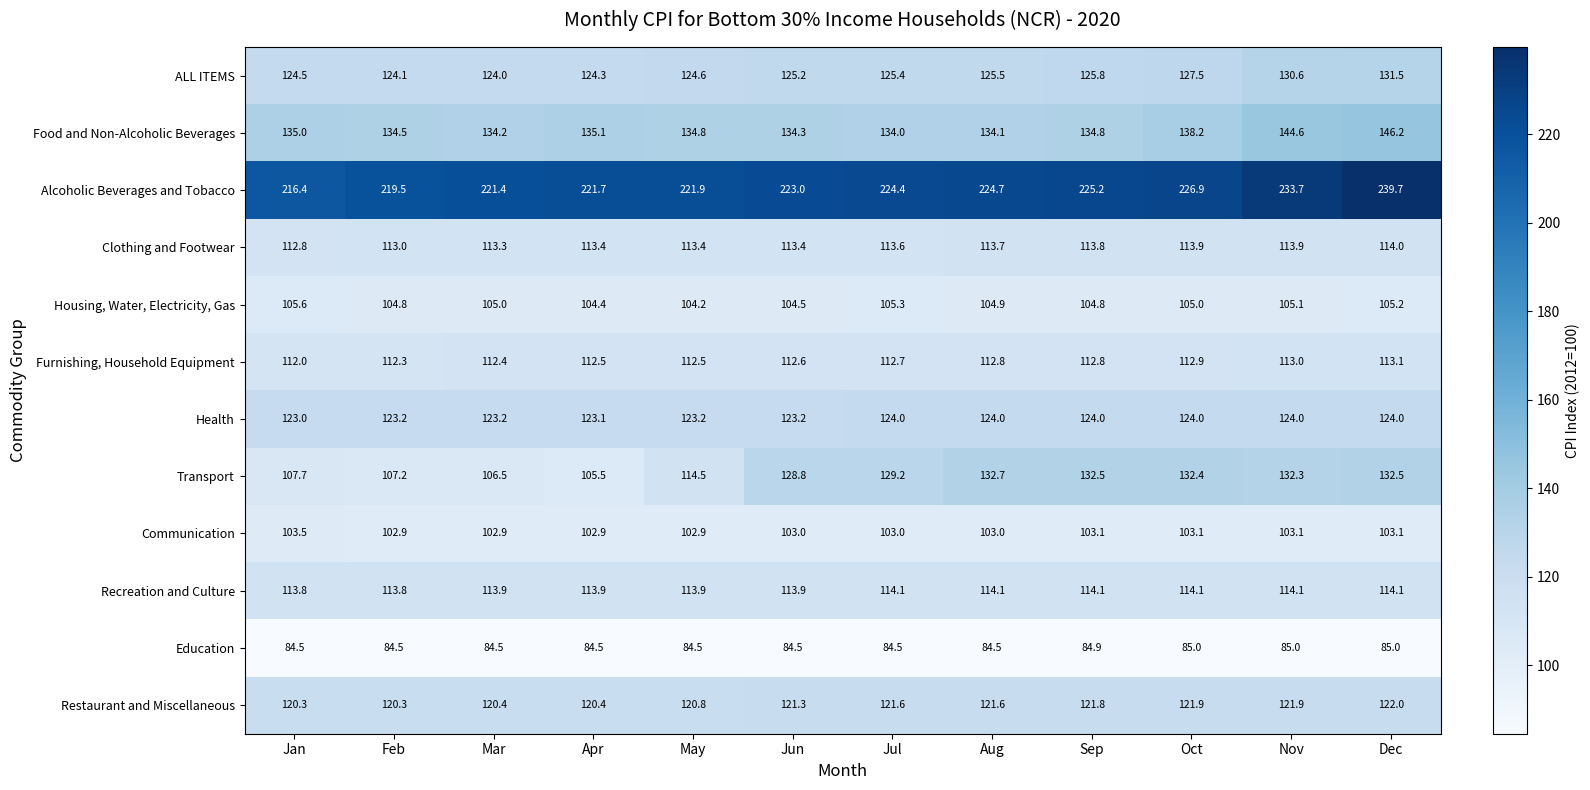

The Education series shows 112.7 at Jan. True or false?

False